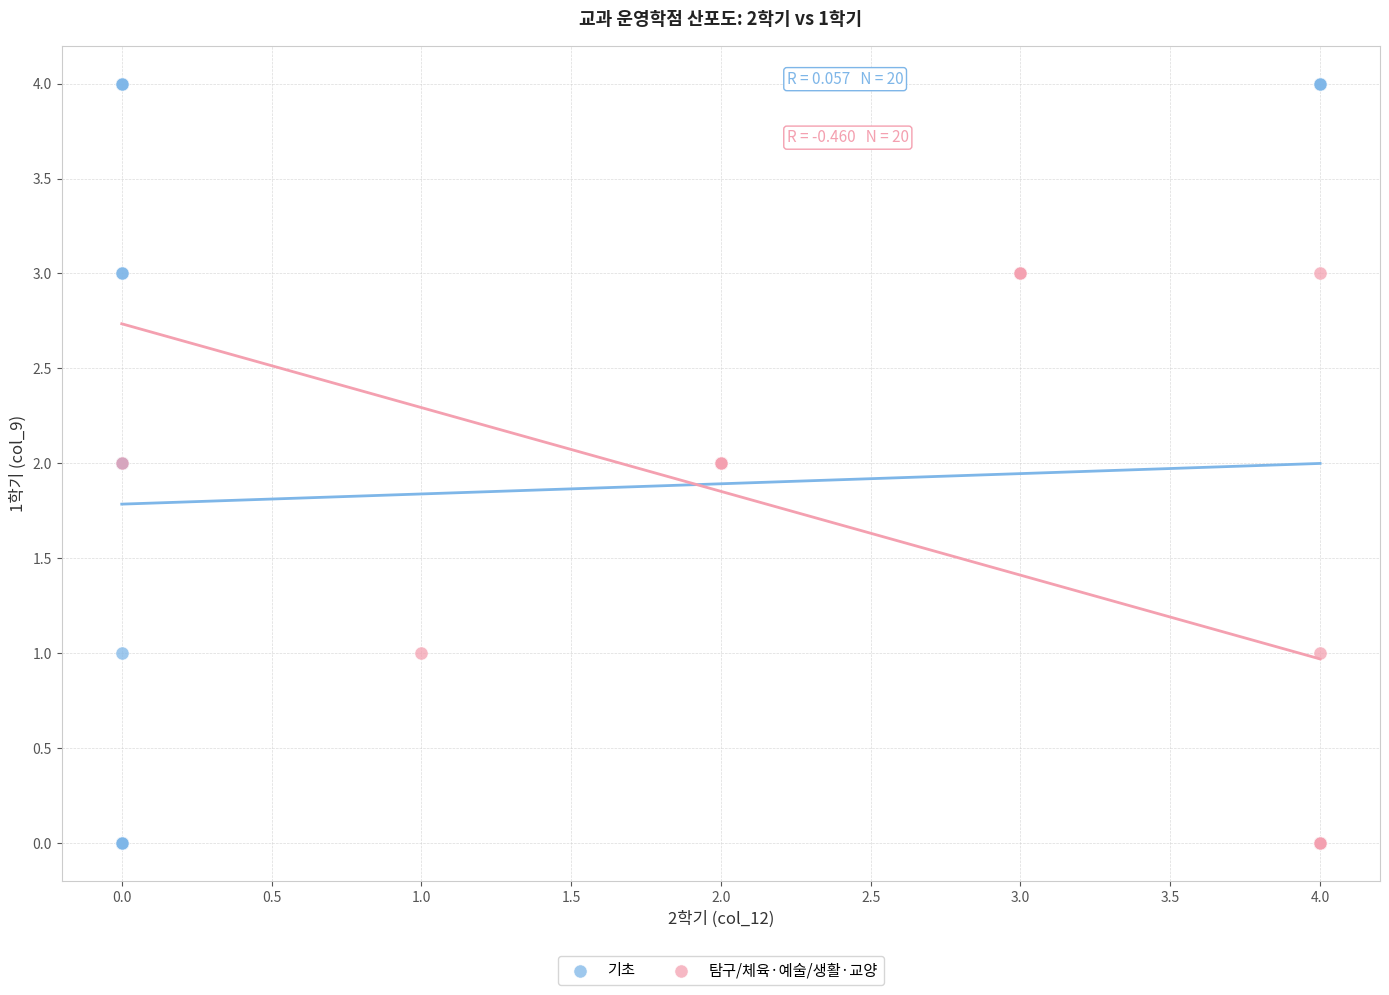

Which series contains the highest Y value?

기초